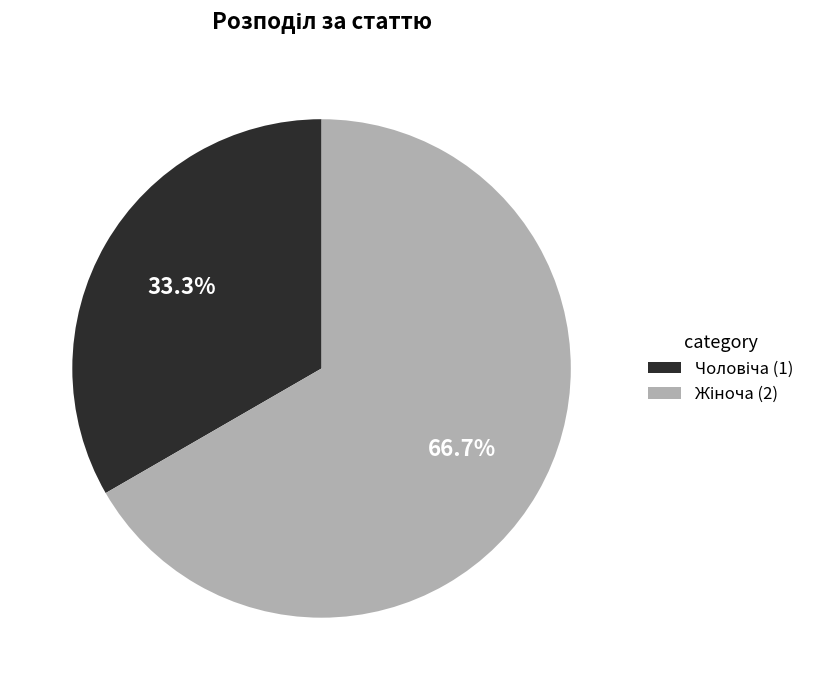

Is there any slice that represents more than half of the pie?

Yes